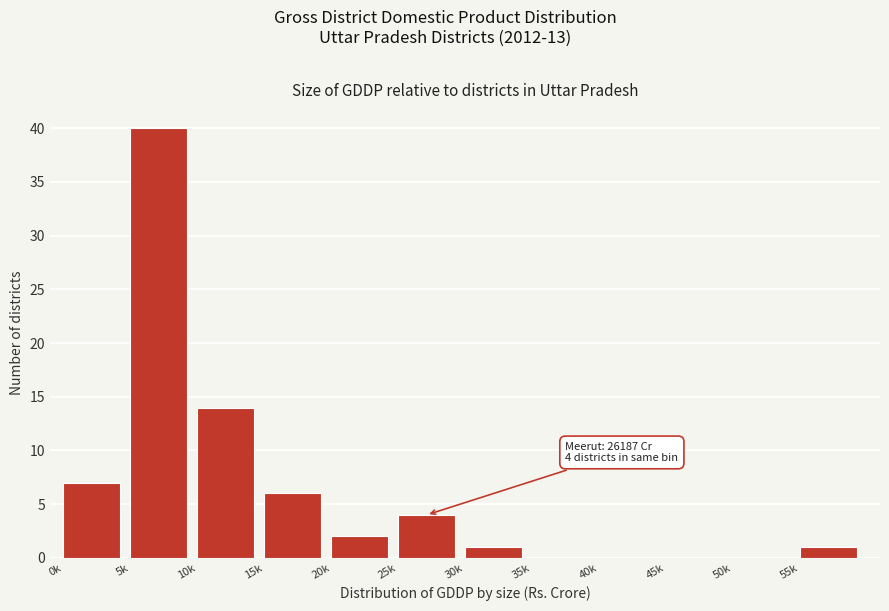

Reading left to right, list all the values displayed in this chart.

0k=7	5k=40	10k=14	15k=6	20k=2	25k=4	30k=1	35k=0	40k=0	45k=0	50k=0	55k=1